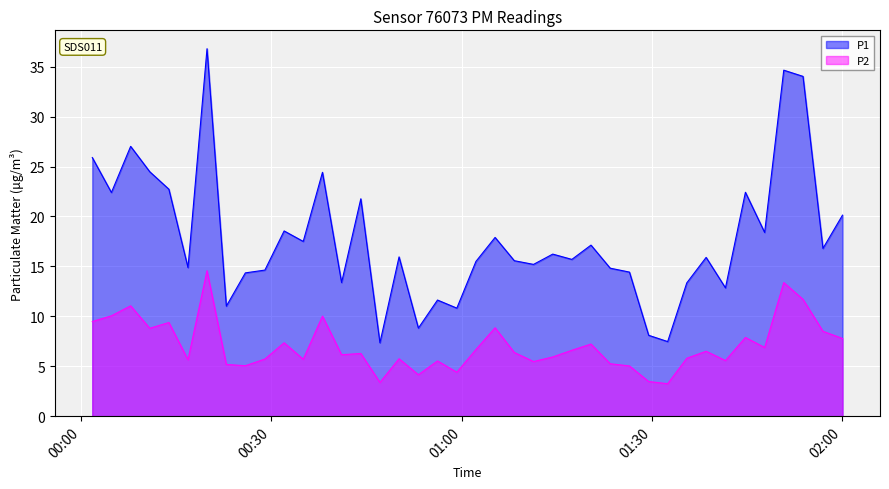

Which series has the largest total across all categories?

P1